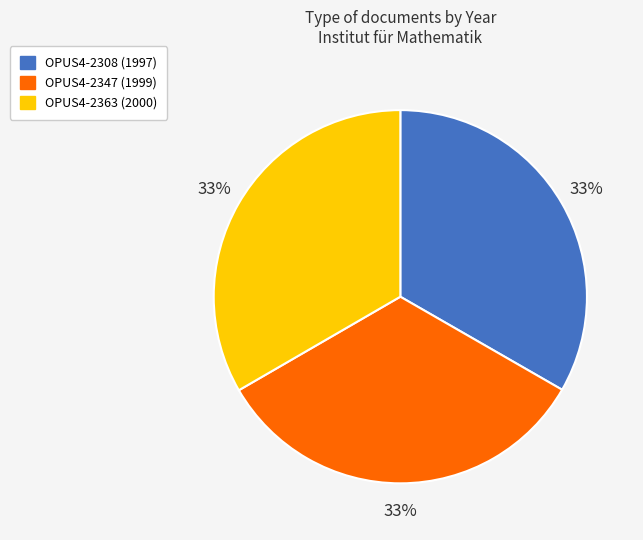

To the nearest percent, what percentage of the pie is OPUS4-2347?

33%